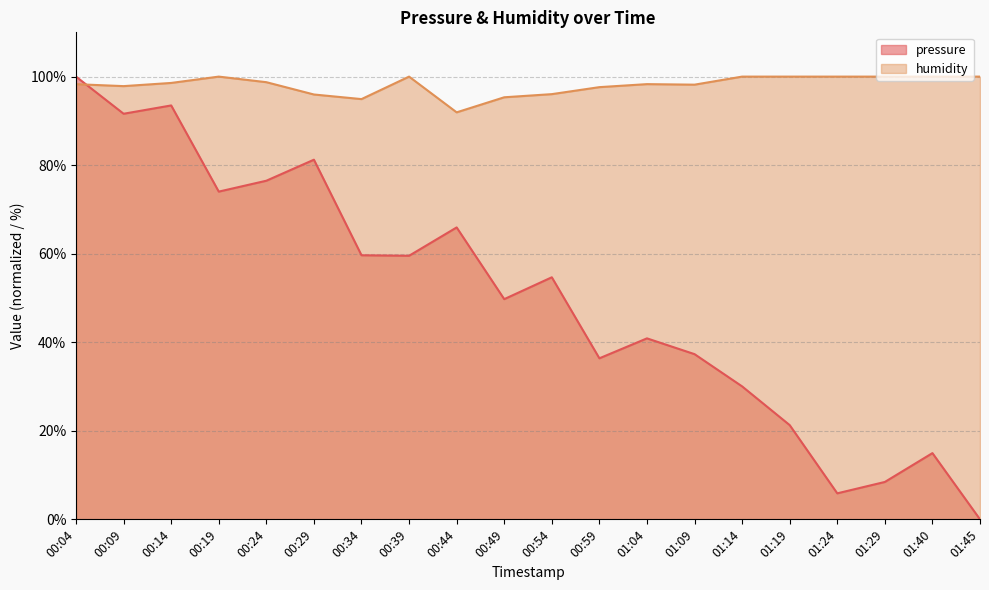

What position from the right is 00:54?

10